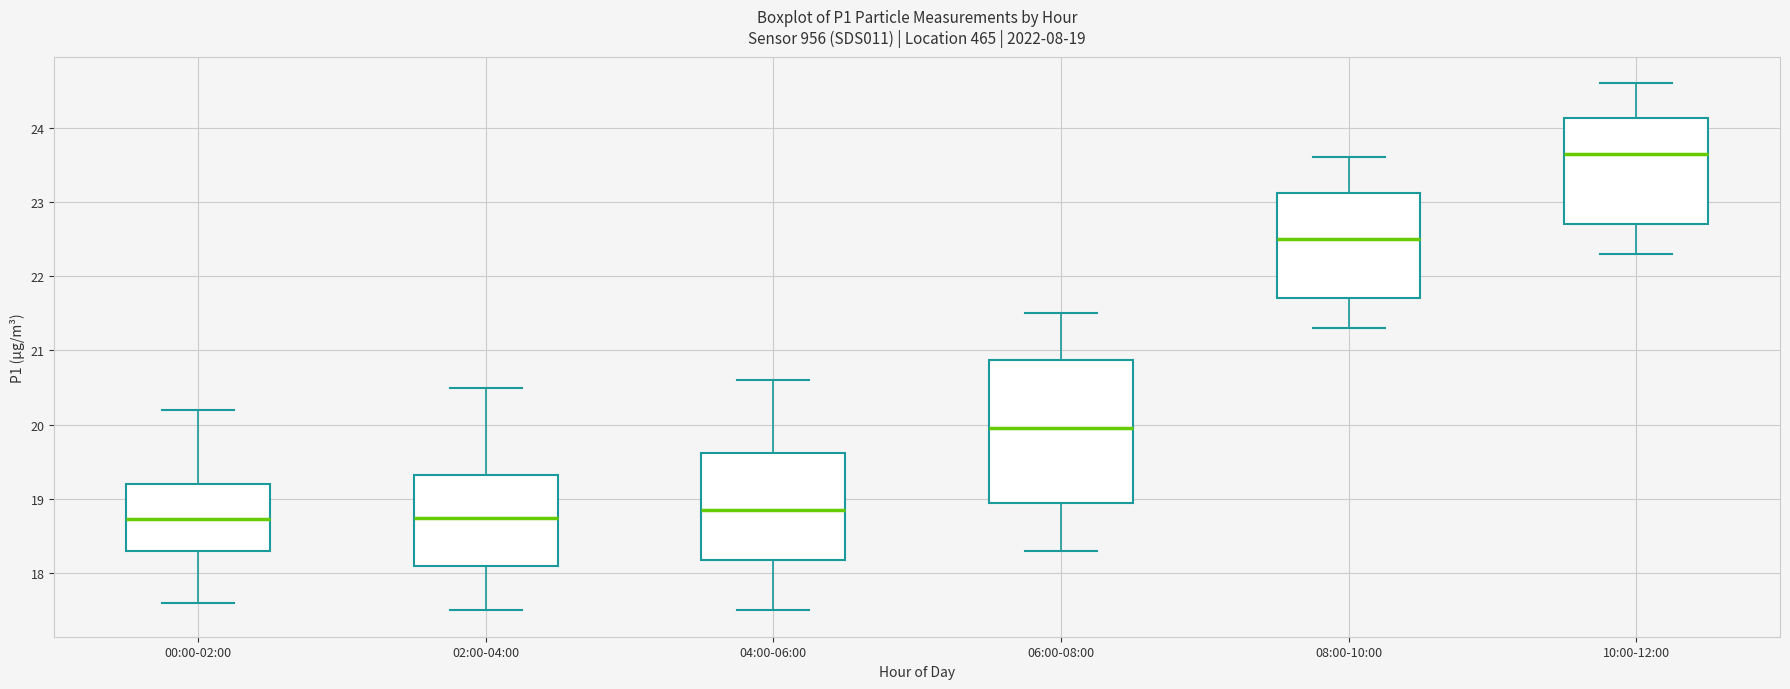

Which box is the tallest, from its lower edge to its upper edge?

06:00-08:00